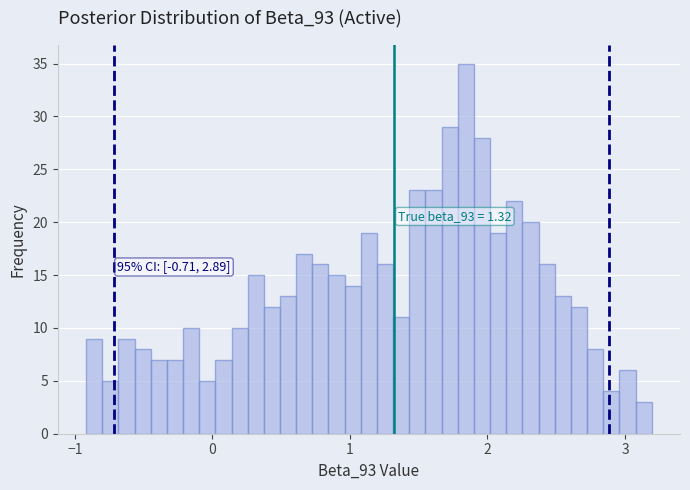

Around what value on the x-axis is the tallest bar? Give the approximate position of its centre, as read against the axis.

1.8